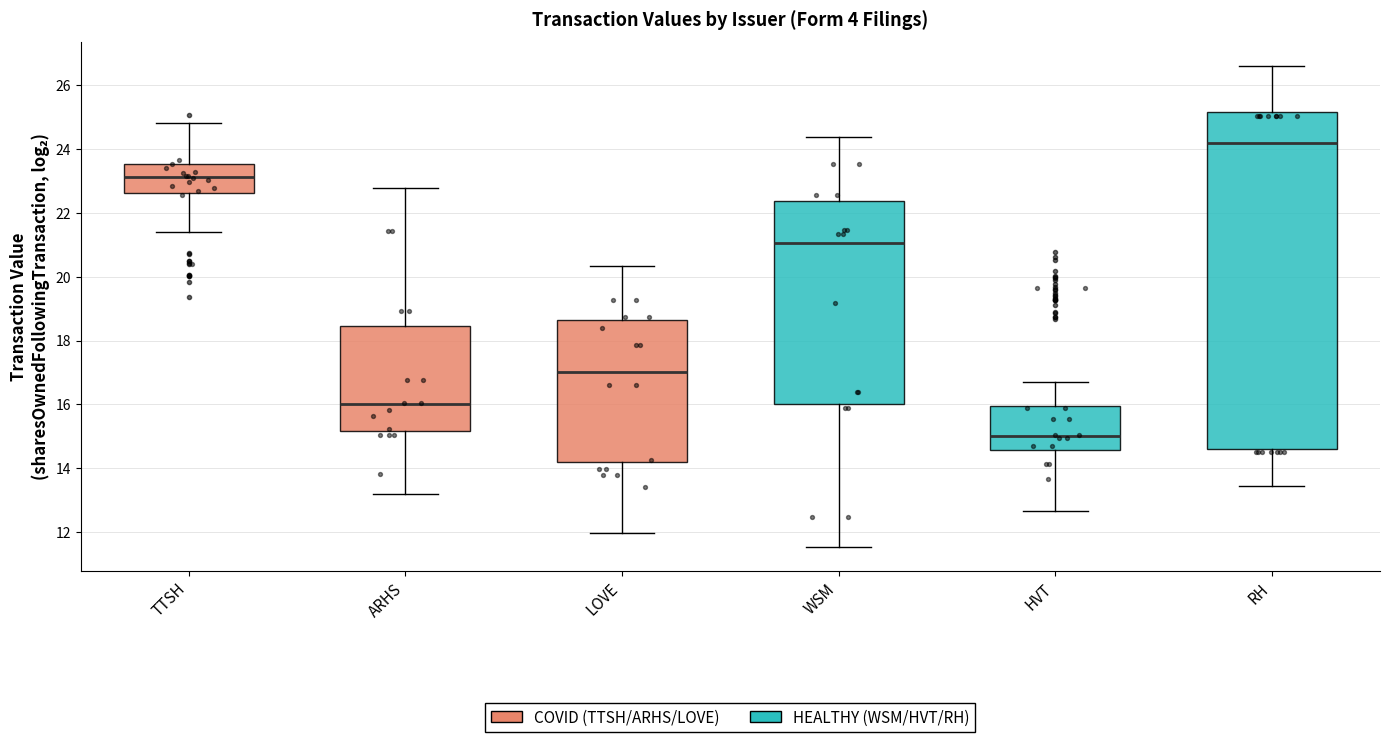

Which box's median line is the highest?

RH